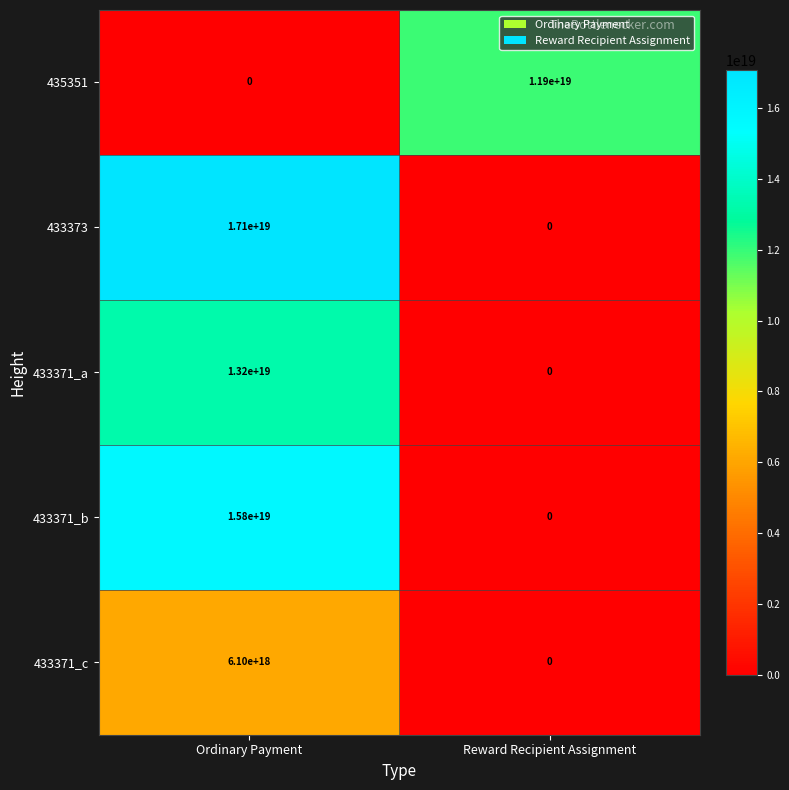

Which label corresponds to the largest value in the chart?

Ordinary Payment